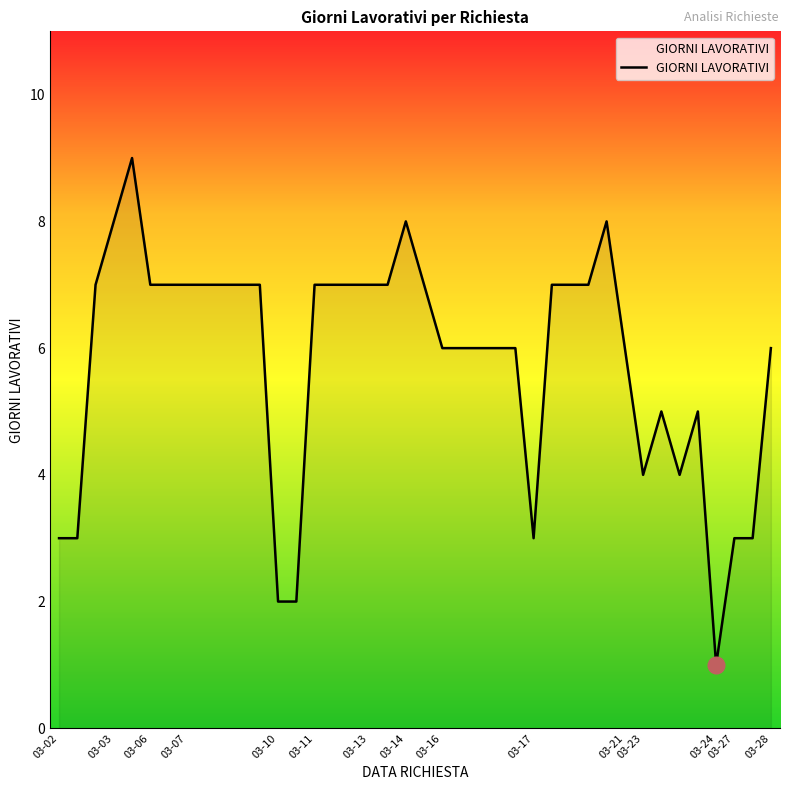

What is the maximum value shown in the chart?

9